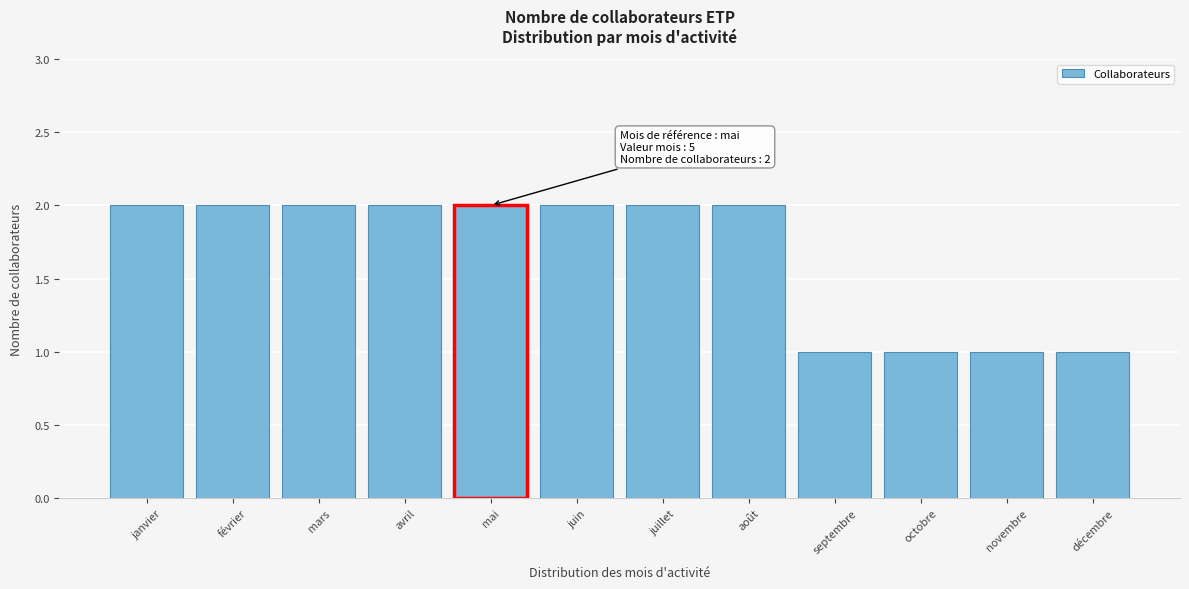

Reading right to left, list all the values displayed in this chart.

1	1	1	1	2	2	2	2	2	2	2	2